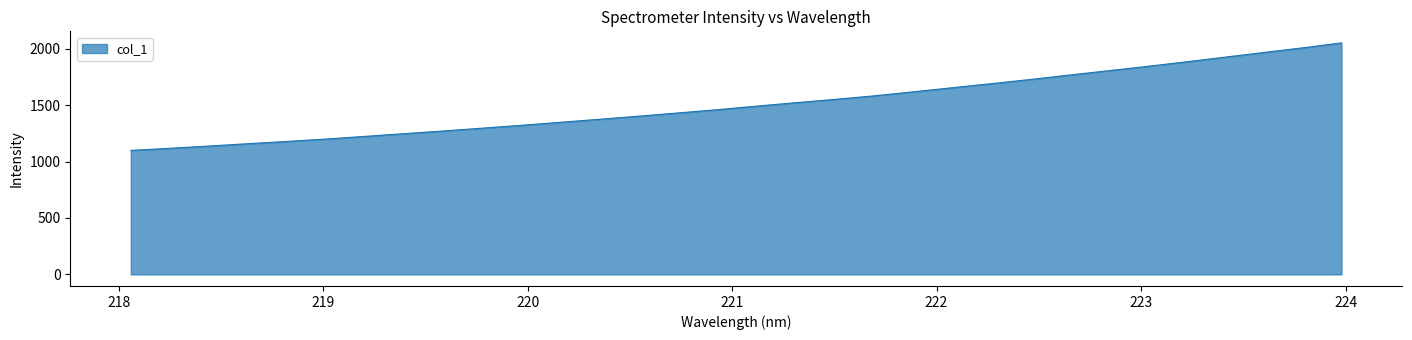

What is the difference between the maximum and minimum values?

952.5